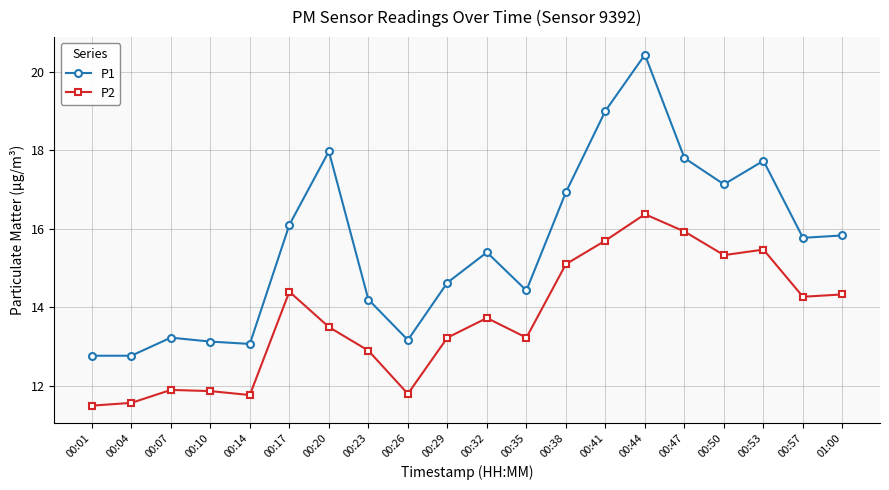

True or false: P1 has more than 0 interior local peaks.

True